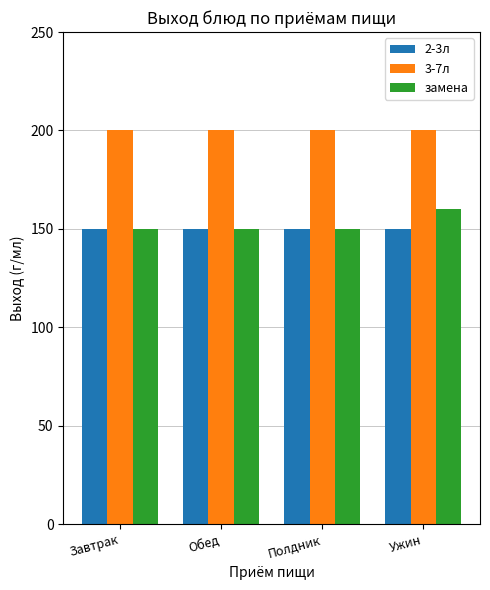

How many bars are there in total?

12